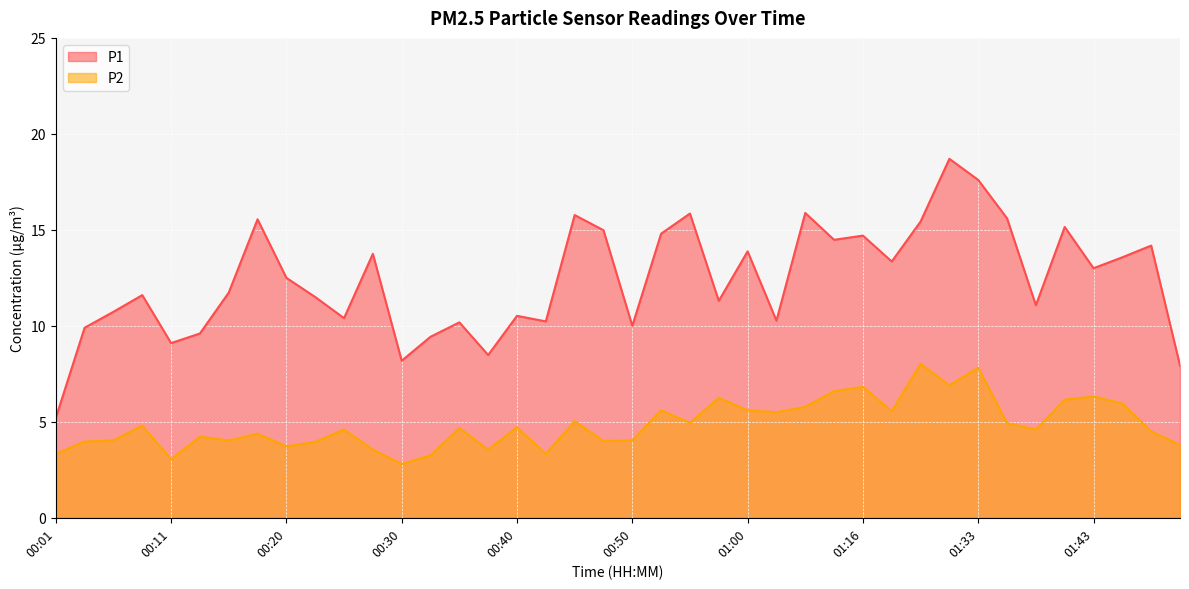

What value does the P2 series have at 00:53?

5.6